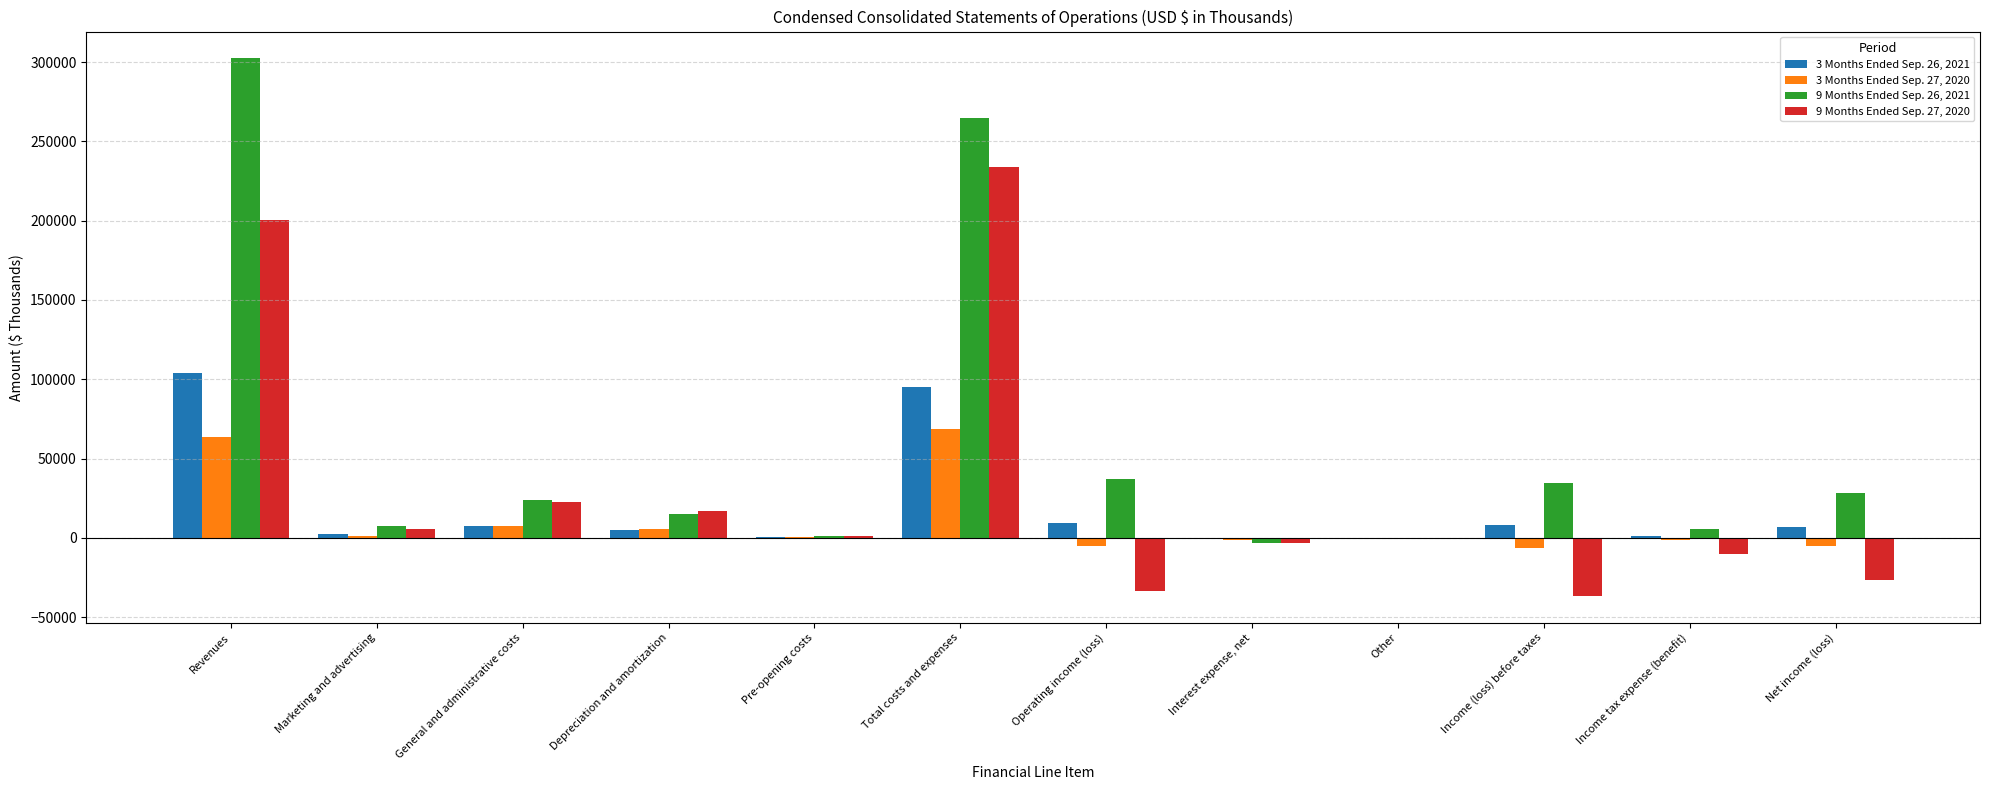

Which category has the highest value across all series?

Revenues